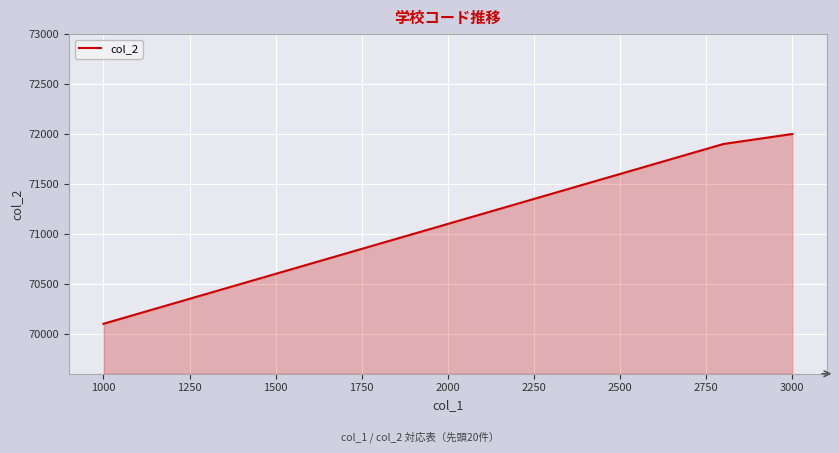

What is the greatest value displayed?

72000